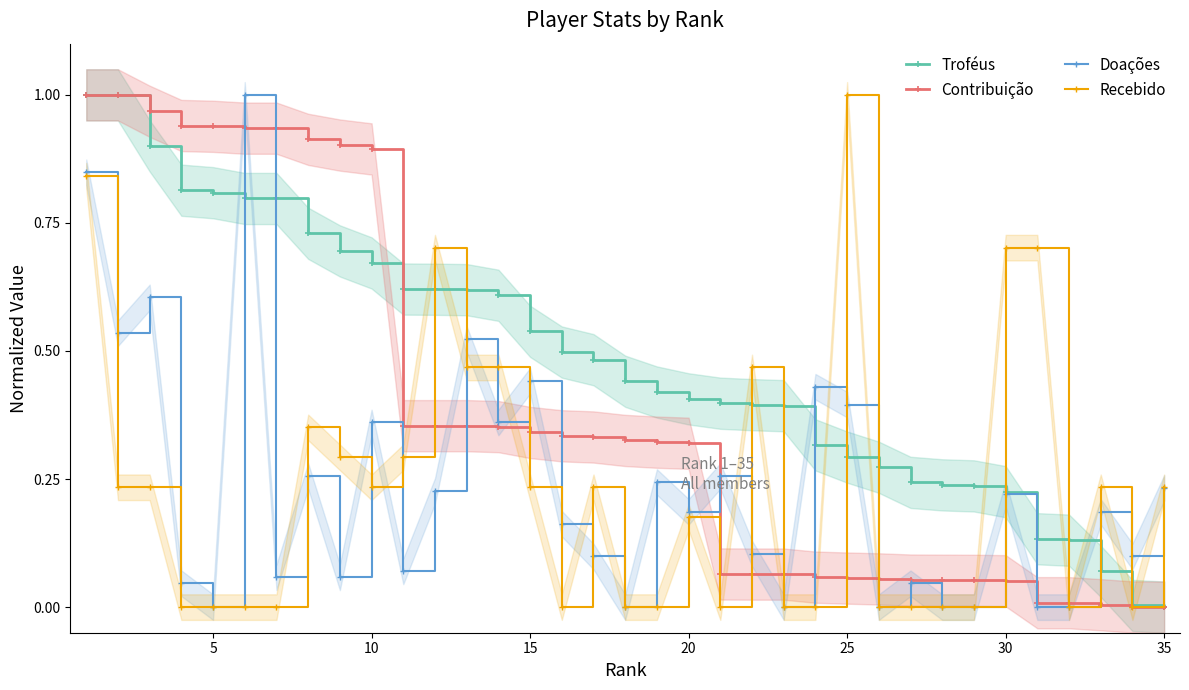

Reading right to left, what are all the values shown in this chart?

Troféus: 0.0	0.0	0.1	0.1	0.1	0.2	0.2	0.2	0.2	0.3	0.3	0.3	0.4	0.4	0.4	0.4	0.4	0.4	0.5	0.5	0.5	0.6	0.6	0.6	0.6	0.7	0.7	0.7	0.8	0.8	0.8	0.8	0.9	1.0	1.0
Contribuição: 0.0	0.0	0.0	0.0	0.0	0.1	0.1	0.1	0.1	0.1	0.1	0.1	0.1	0.1	0.1	0.3	0.3	0.3	0.3	0.3	0.3	0.4	0.4	0.4	0.4	0.9	0.9	0.9	0.9	0.9	0.9	0.9	1.0	1.0	1.0
Doações: 0.2	0.1	0.2	0.0	0.0	0.2	0.0	0.0	0.0	0.0	0.4	0.4	0.0	0.1	0.3	0.2	0.2	0.0	0.1	0.2	0.4	0.4	0.5	0.2	0.1	0.4	0.1	0.3	0.1	1.0	0.0	0.0	0.6	0.5	0.8
Recebido: 0.2	0.0	0.2	0.0	0.7	0.7	0.0	0.0	0.0	0.0	1.0	0.0	0.0	0.5	0.0	0.2	0.0	0.0	0.2	0.0	0.2	0.5	0.5	0.7	0.3	0.2	0.3	0.4	0.0	0.0	0.0	0.0	0.2	0.2	0.8